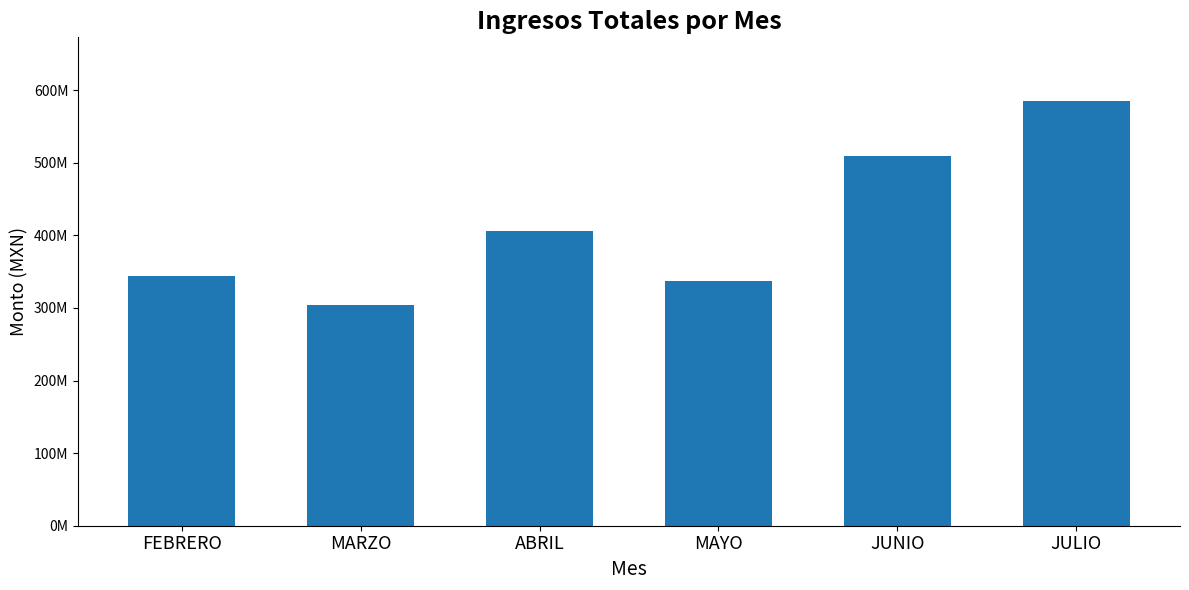

What is the smallest value displayed?

304591865.8